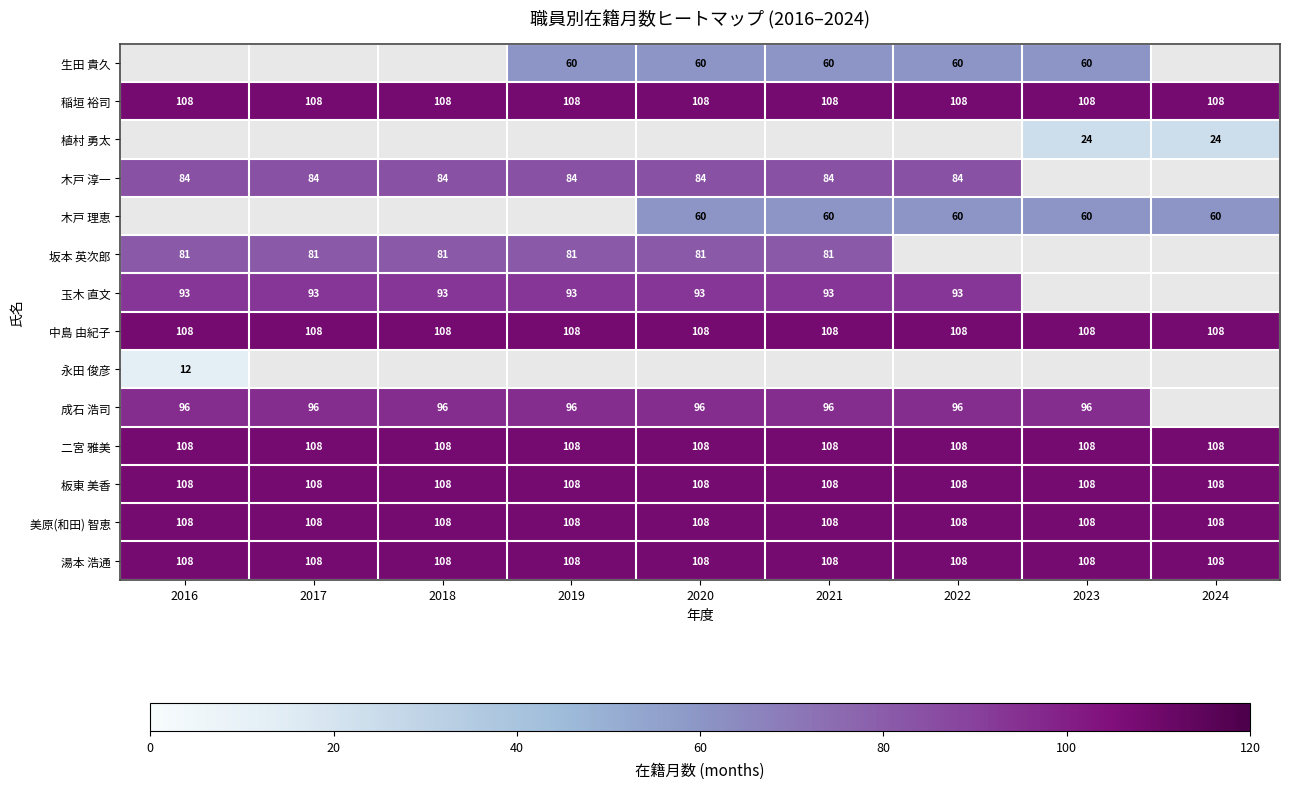

Which label corresponds to the largest value in the chart?

2016